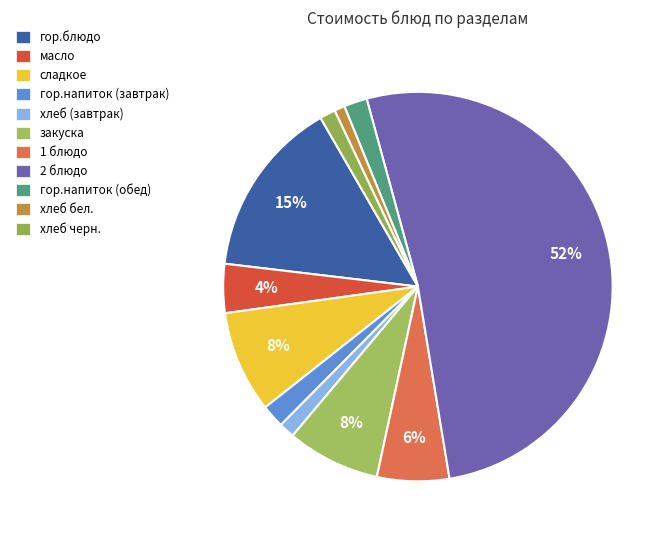

Is the sum of хлеб черн. and закуска greater than half?

No